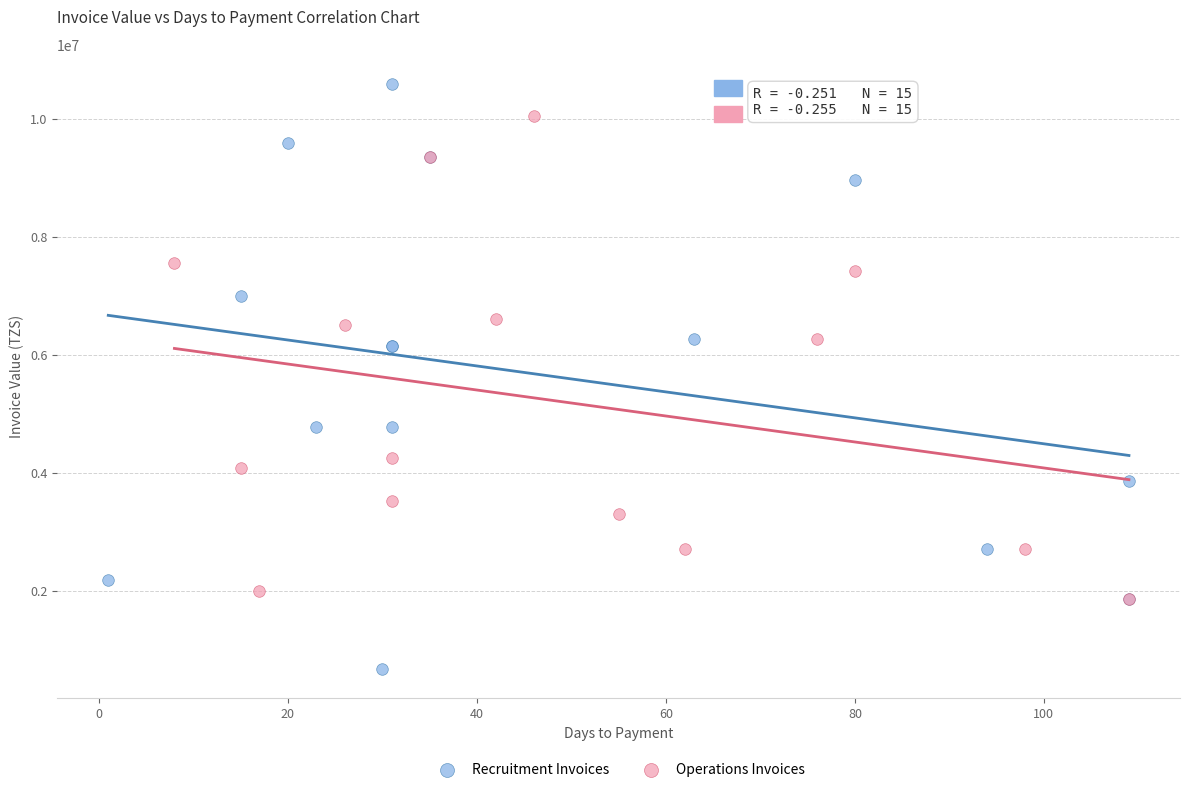

Which series contains the lowest Y value?

Recruitment Invoices